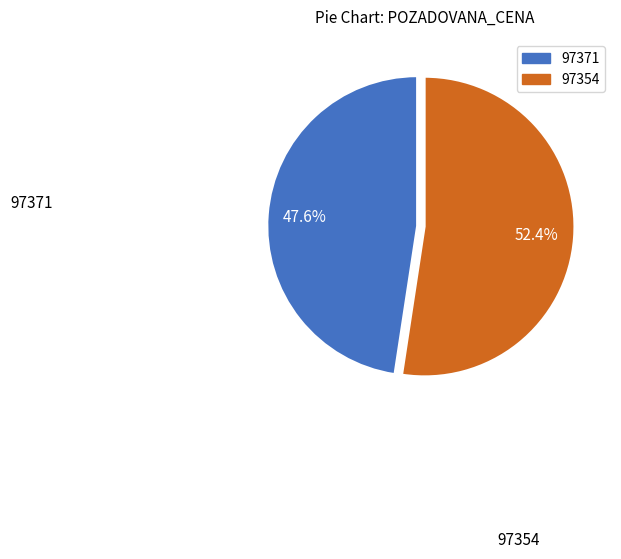

The 97371 slice represents 39% of the pie. True or false?

False